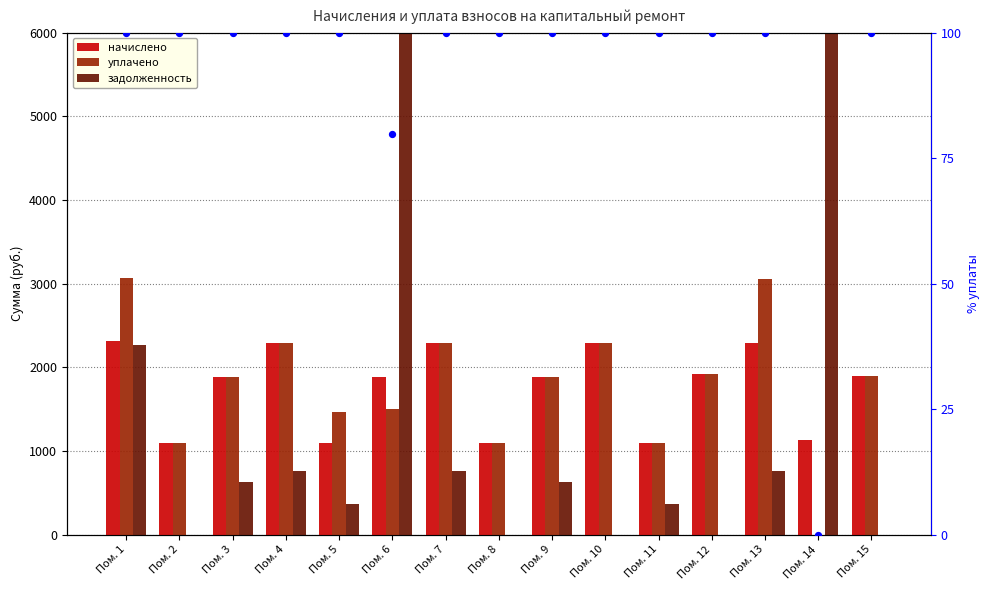

At which category is the sum across all series the highest?

Пом. 14